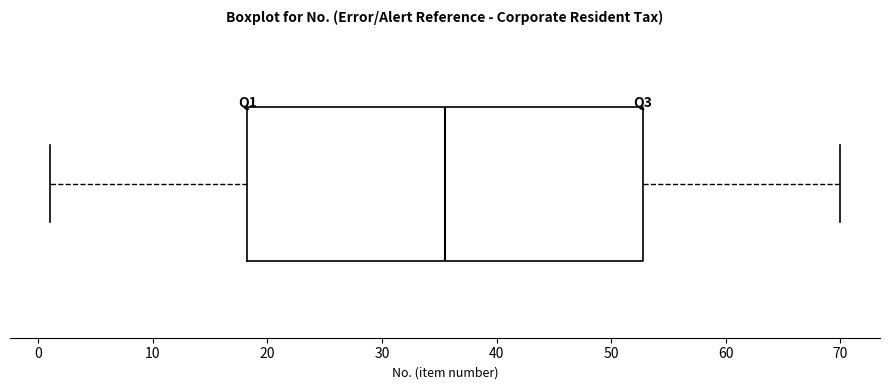

Where is the right edge of the box on the x-axis? The values are not printed on the chart, so give them approximately, as read against the axis.

53